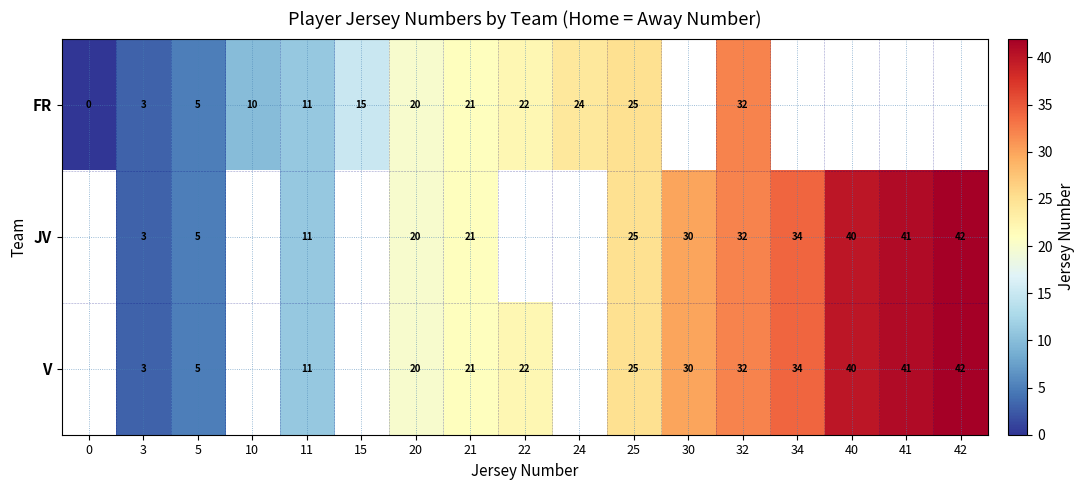

How many distinct data groups are displayed?

3